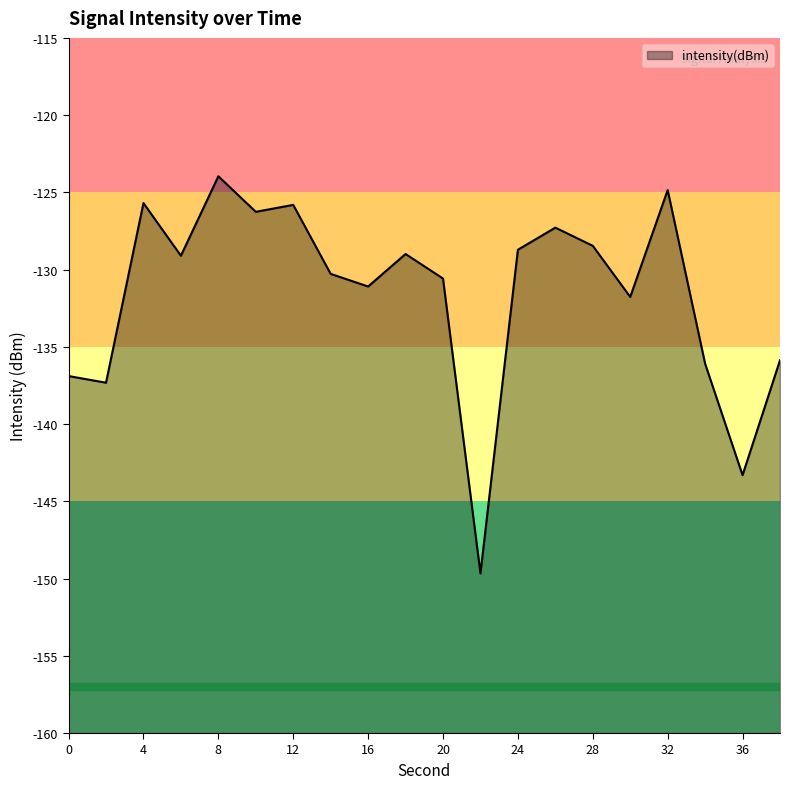

Which has a higher value, 28 or 0?

28